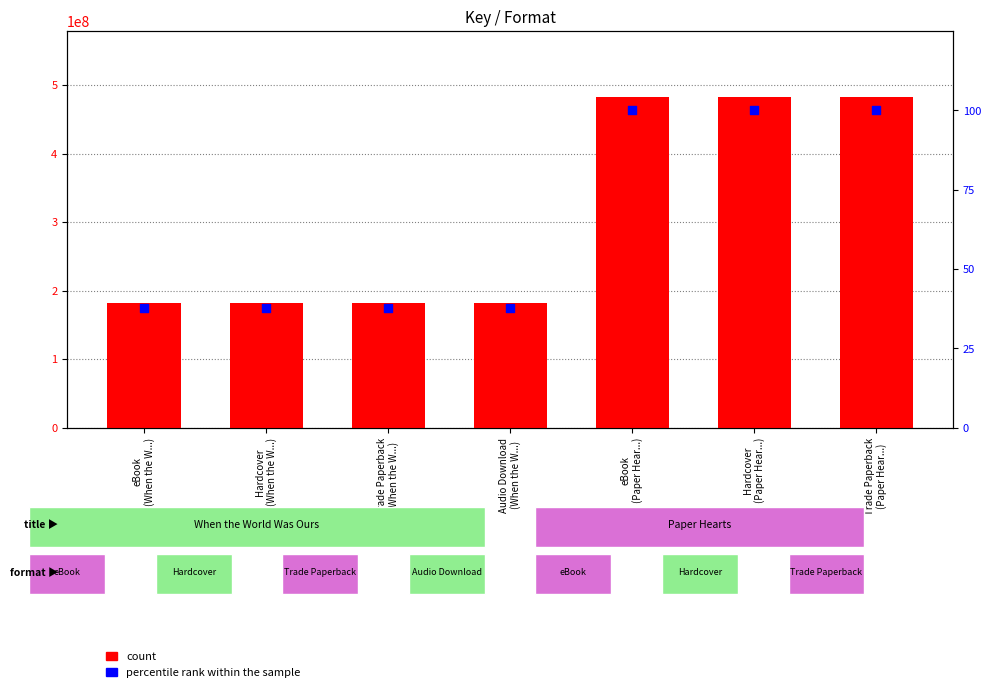

Is the value of percentile rank within the sample at Trade Paperback
(When the W...) greater than the value of count at Trade Paperback
(Paper Hear...)?

No